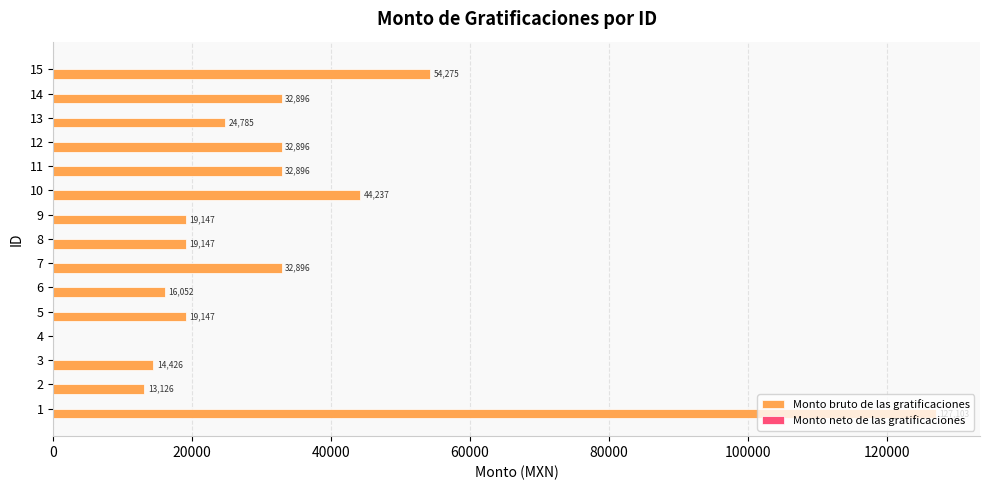

True or false: the data shows 32896.0 at 11.

True